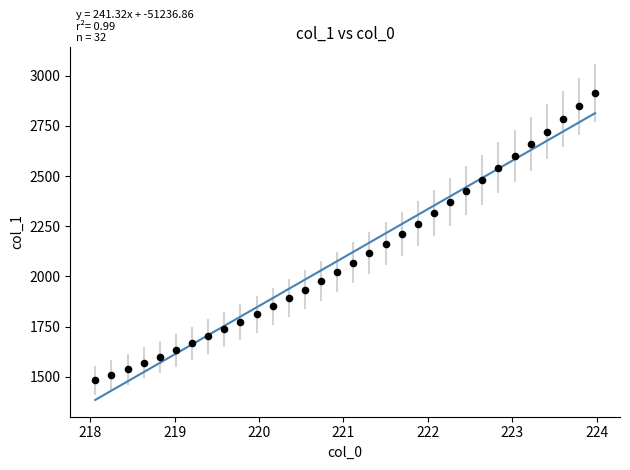

What is the range of X values (max minus min)?

5.9